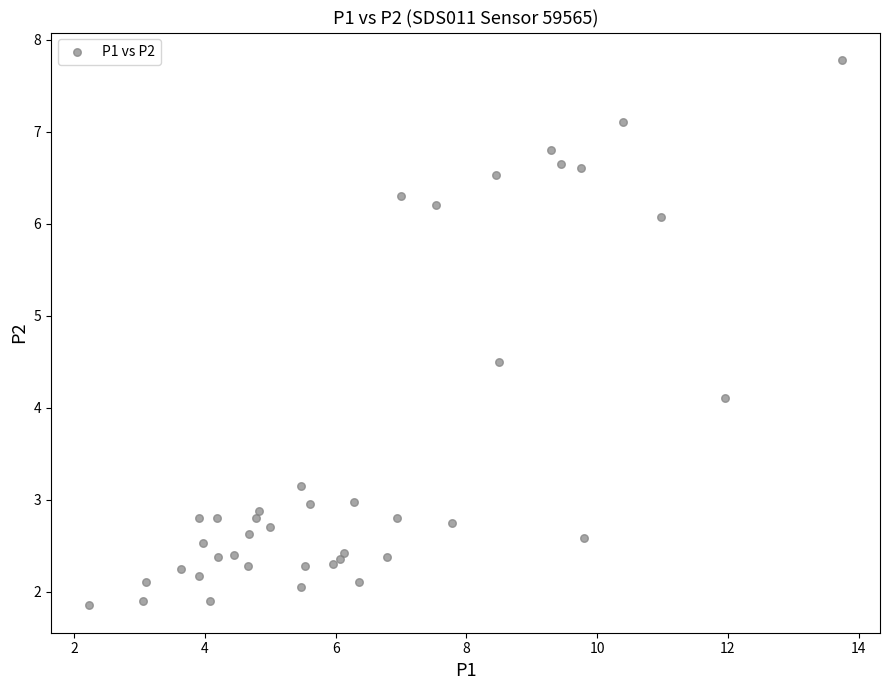

What Y value in the scatter plot is closest to 4?

4.1